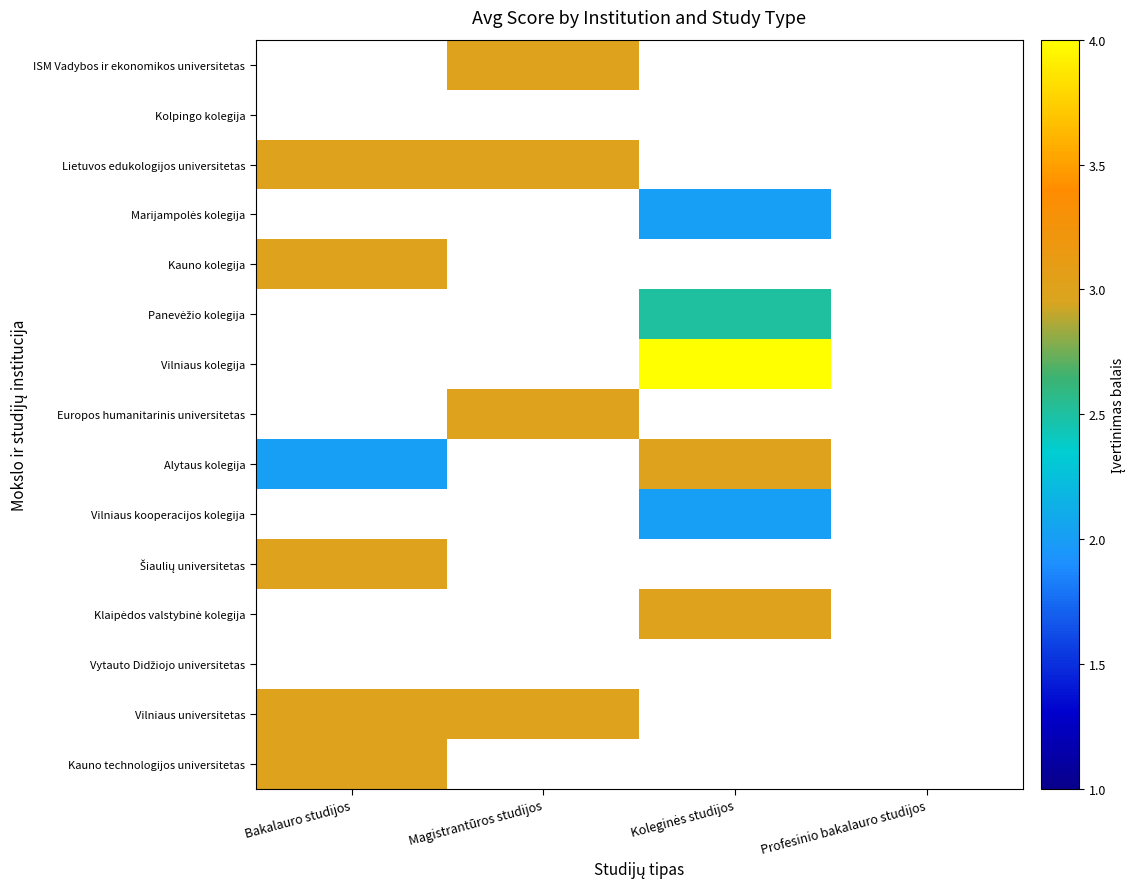

Between Bakalauro studijos and Koleginės studijos, which series saw the biggest shift?

Vilniaus kolegija